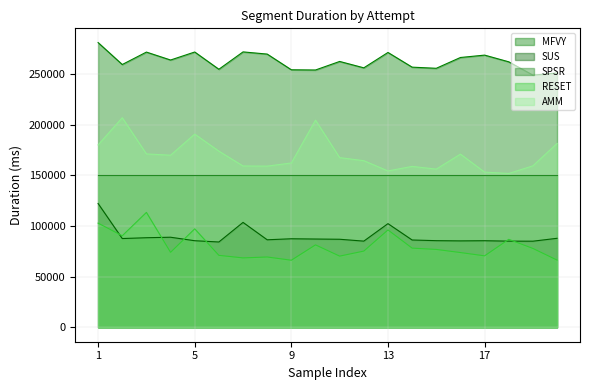

Where is MFVY nearest to the value 264700?

4